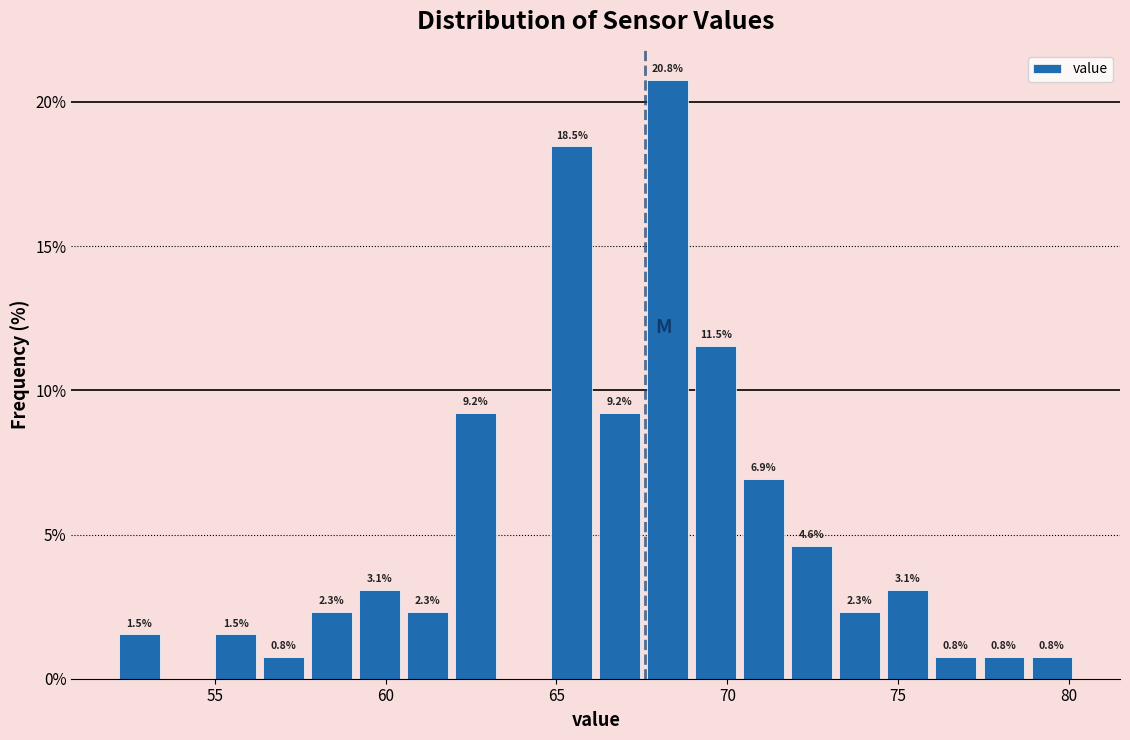

Read against the x-axis, roughly where is the centre of the tallest bar?

68.5